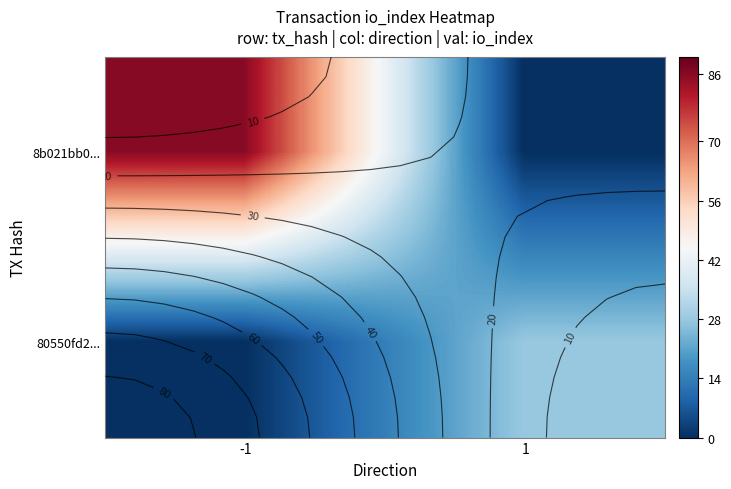

Which category has the highest value across all series?

-1